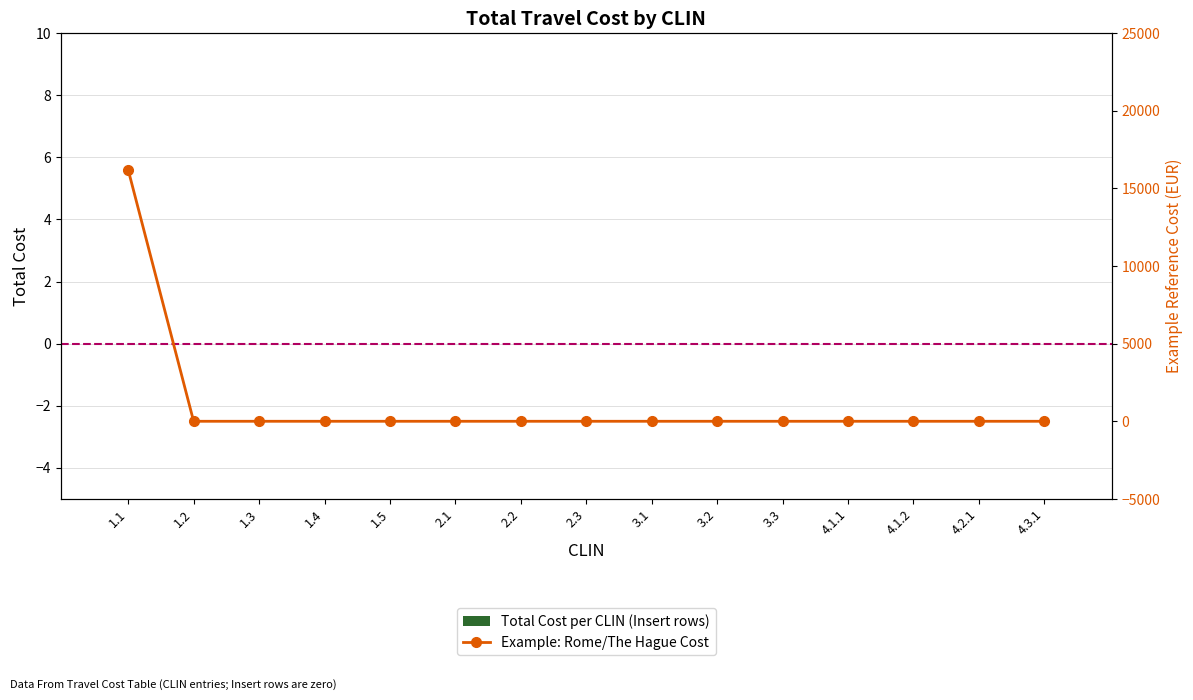

At how many categories does at least one series exceed 2503?

1